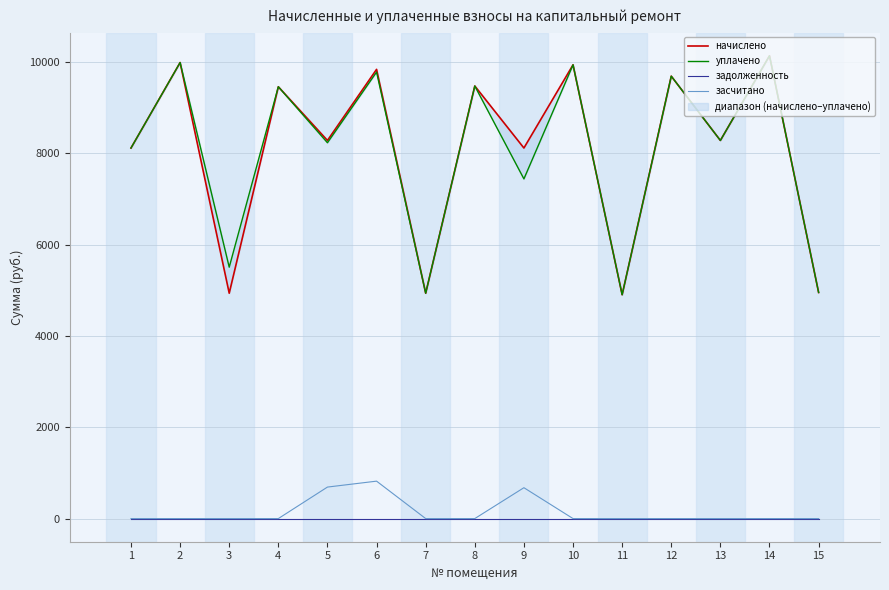

What are all the series names shown in the legend?

начислено, уплачено, задолженность, засчитано